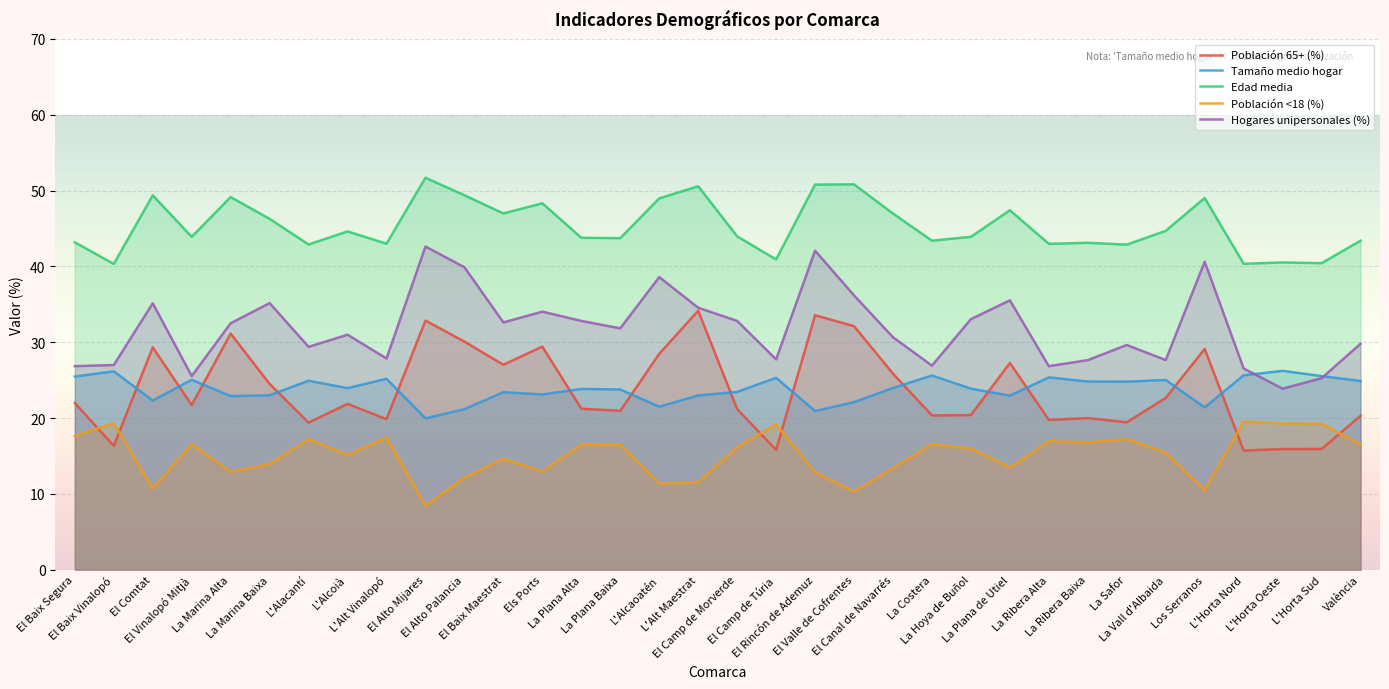

Reading left to right, list all the values displayed in this chart.

Población 65+ (%): 22.0	16.3	29.3	21.7	31.2	24.5	19.4	21.9	19.9	32.9	30.1	27.0	29.4	21.2	21.0	28.5	34.2	21.2	15.8	33.6	32.1	25.9	20.3	20.4	27.3	19.8	20.0	19.4	22.7	29.1	15.7	15.9	15.9	20.3
Tamaño medio hogar: 25.5	26.2	22.3	25.1	22.9	23.0	24.9	24.0	25.2	20.0	21.2	23.4	23.1	23.8	23.8	21.5	23.0	23.5	25.3	20.9	22.1	24.0	25.6	23.9	23.0	25.4	24.8	24.8	25.0	21.4	25.6	26.2	25.5	24.9
Edad media: 43.2	40.3	49.4	43.9	49.2	46.3	42.9	44.6	43.0	51.7	49.4	47.0	48.3	43.8	43.7	49.0	50.6	44.0	40.9	50.8	50.8	47.0	43.4	43.9	47.4	43.0	43.1	42.9	44.7	49.0	40.4	40.5	40.4	43.4
Población <18 (%): 17.6	19.3	10.7	16.5	12.9	13.9	17.2	15.1	17.4	8.4	12.1	14.6	12.9	16.5	16.5	11.4	11.5	16.1	19.2	12.8	10.3	13.4	16.5	16.0	13.5	16.9	16.8	17.2	15.4	10.5	19.5	19.3	19.3	16.5
Hogares unipersonales (%): 26.9	27.0	35.1	25.5	32.5	35.2	29.4	31.0	27.9	42.6	39.9	32.6	34.0	32.8	31.8	38.6	34.6	32.8	27.7	42.1	36.2	30.7	26.9	33.1	35.5	26.9	27.6	29.6	27.7	40.6	26.5	23.9	25.3	29.8